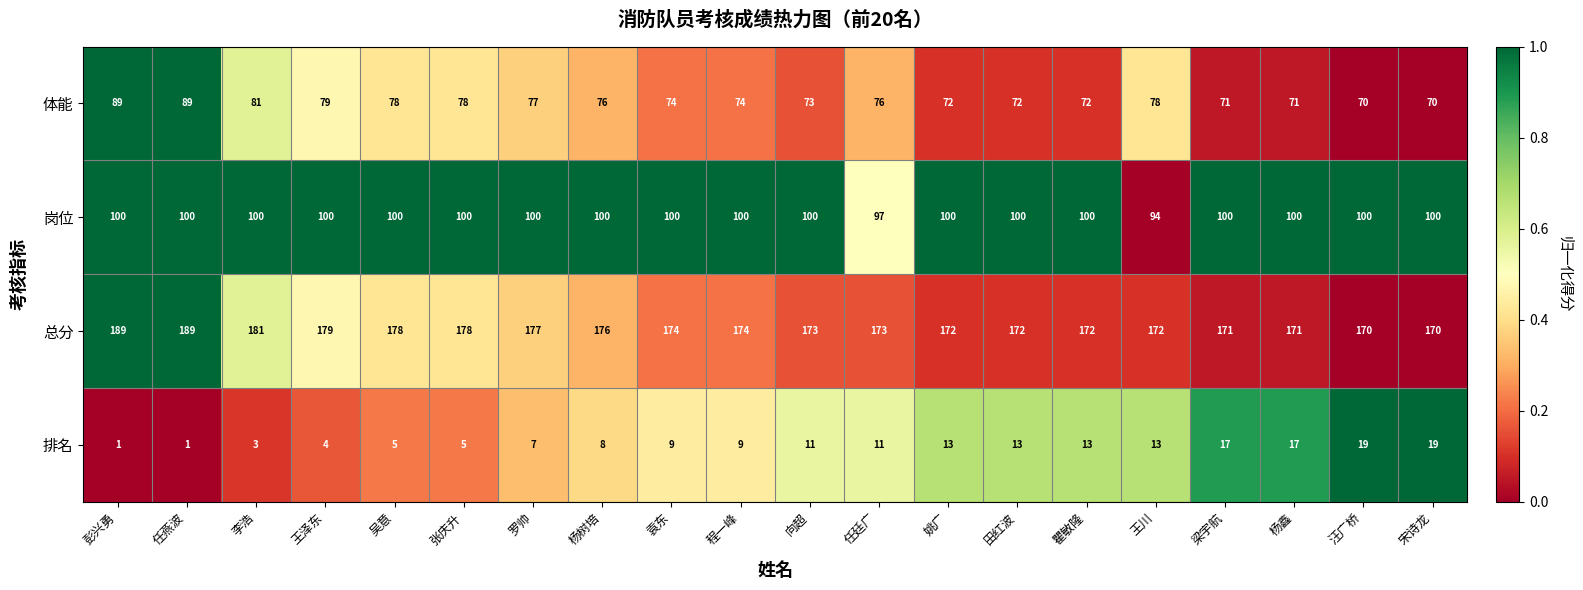

At 吴意, list the series in order from largest to smallest.

总分, 岗位, 体能, 排名